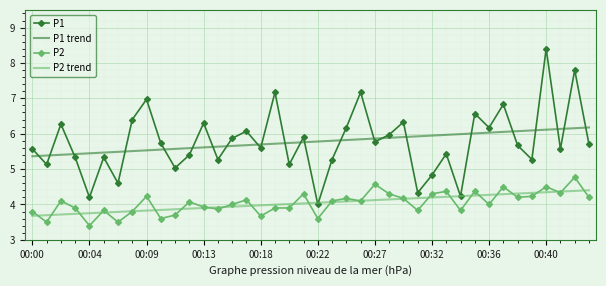

Rank the series by their maximum value, from highest to lowest.

P1, P1 trend, P2, P2 trend